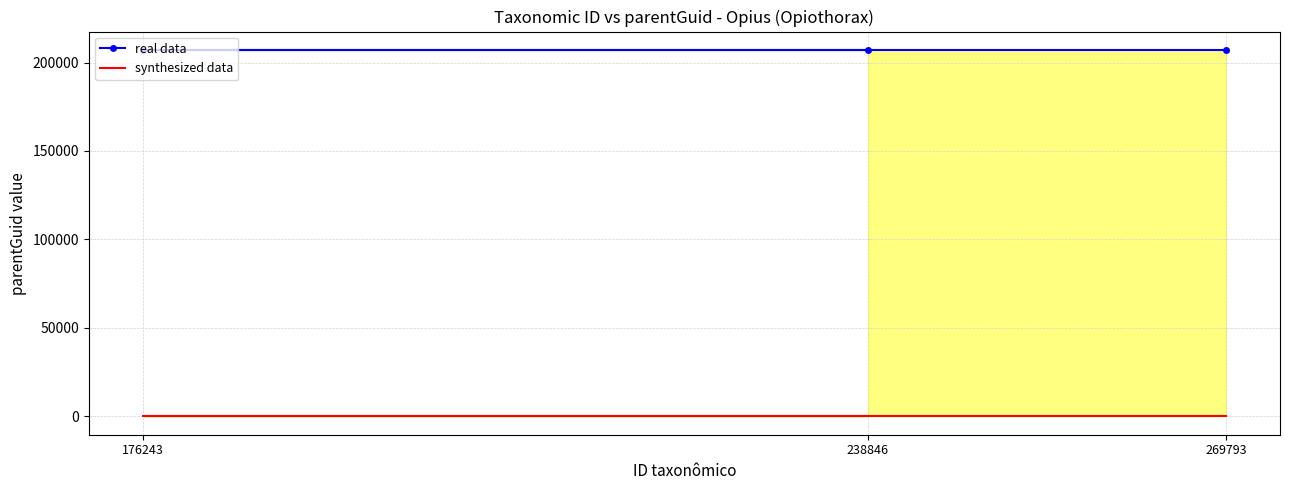

How many data points does each series have?

3